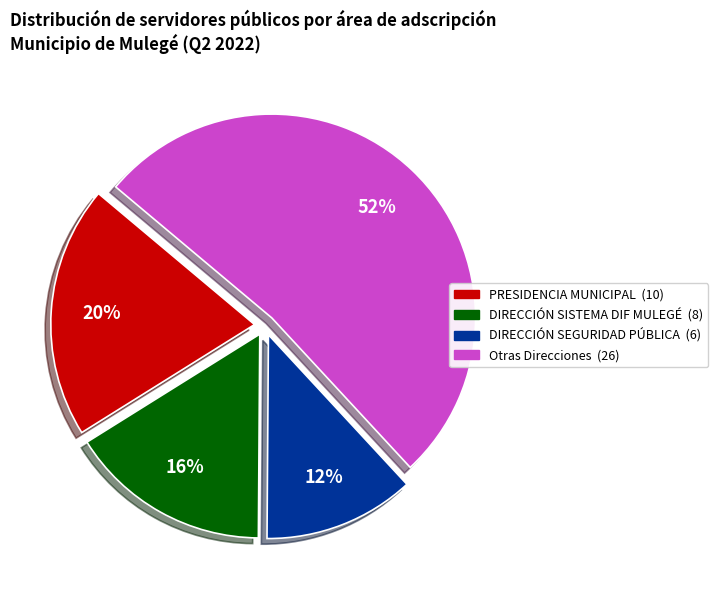

Is there any slice that represents more than half of the pie?

Yes